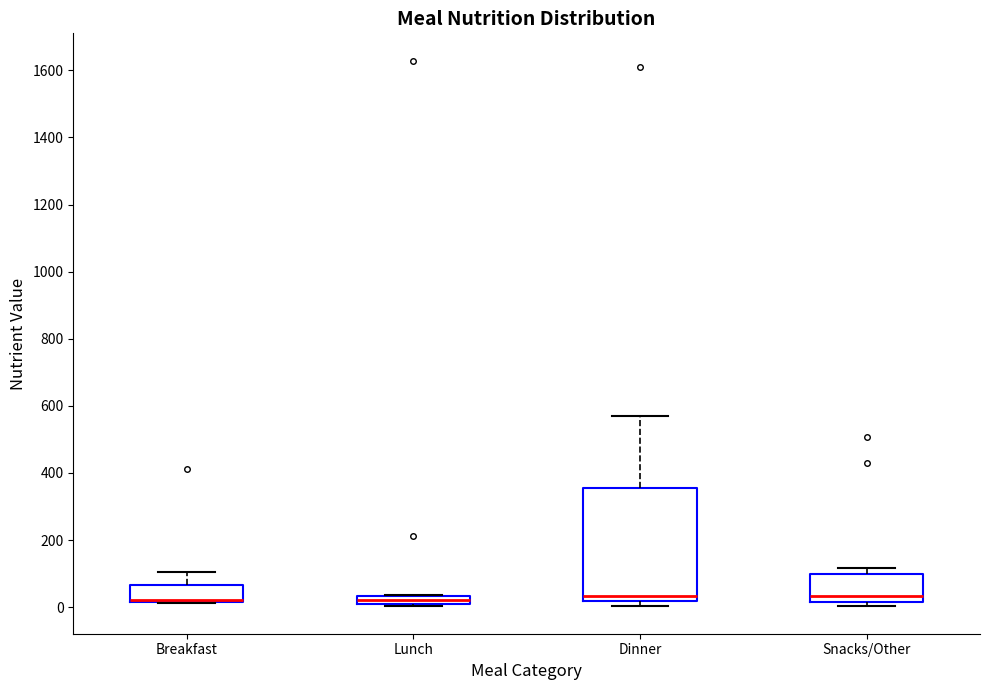

Comparing the boxes themselves (not the whiskers), which one is the tallest?

Dinner